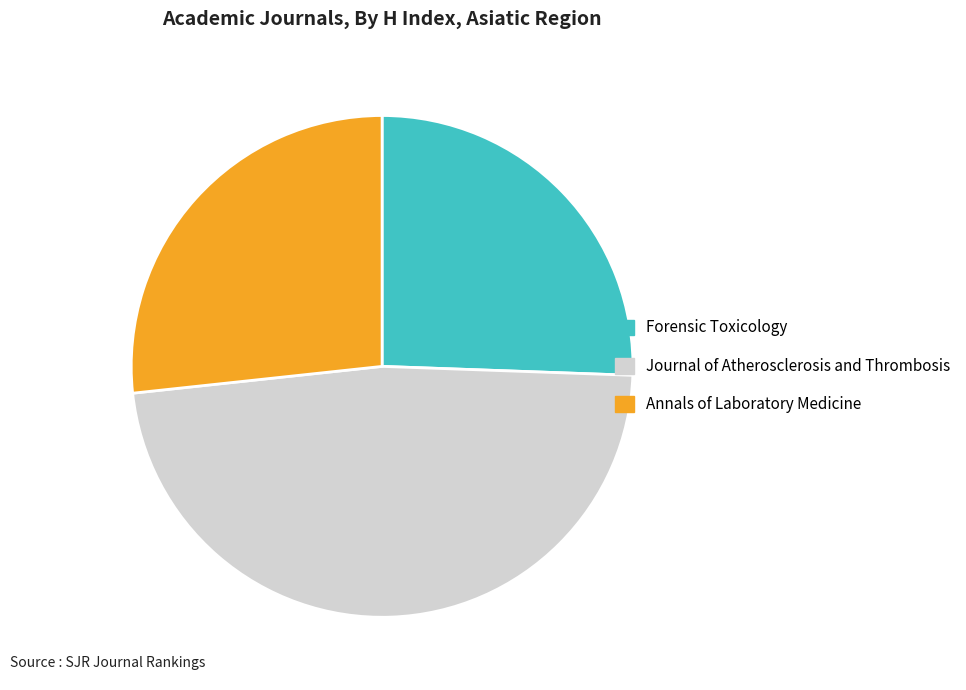

Is the sum of Annals of Laboratory Medicine and Journal of Atherosclerosis and Thrombosis greater than half?

Yes